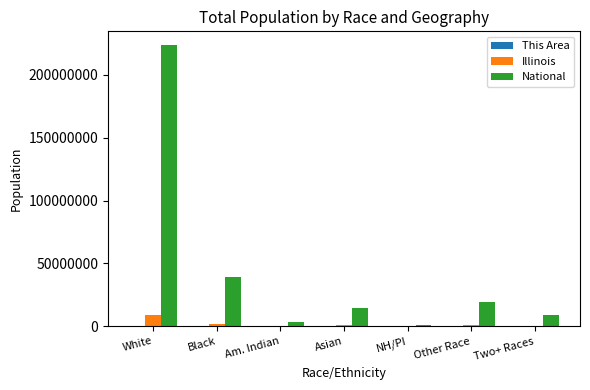

Between Black and NH/PI, which series saw the biggest shift?

National